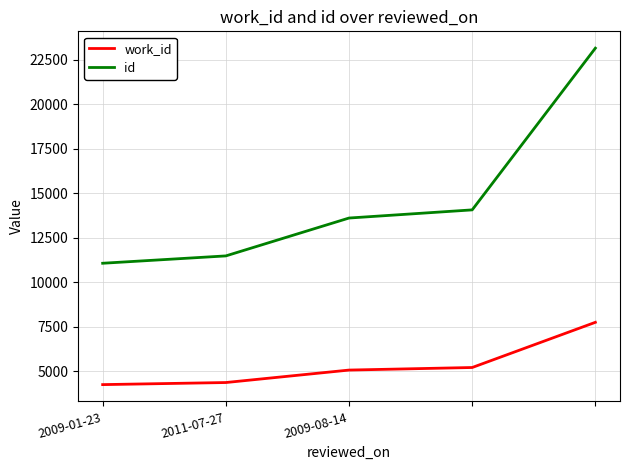

What is the difference between the maximum and minimum values in the id series?

12081